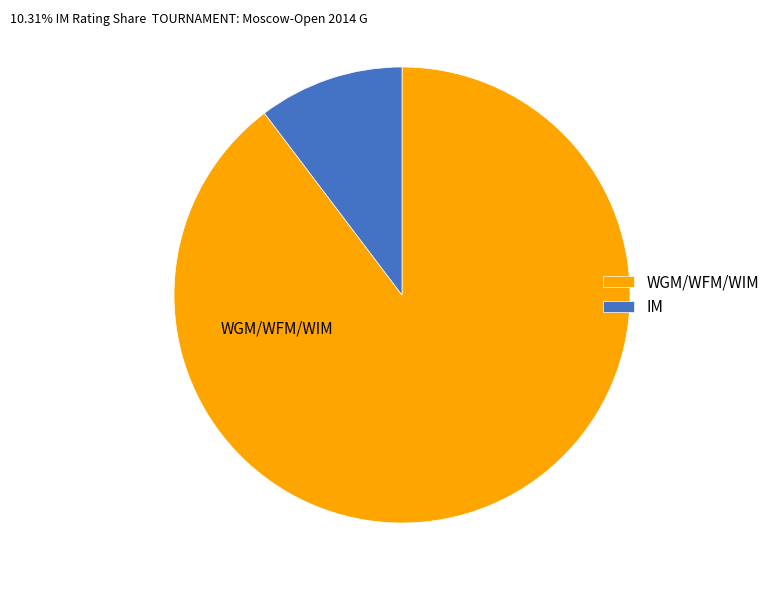

True or false: IM accounts for 21% of the total.

False